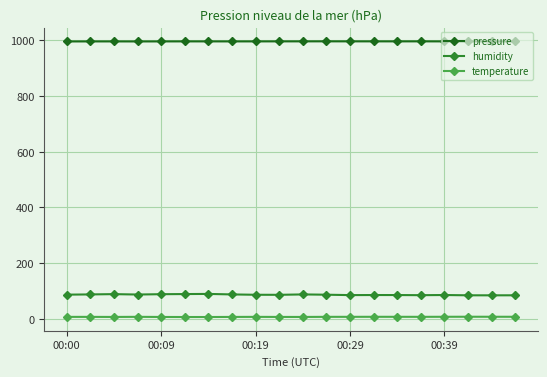

List the series in order of their peak value, highest first.

pressure, humidity, temperature